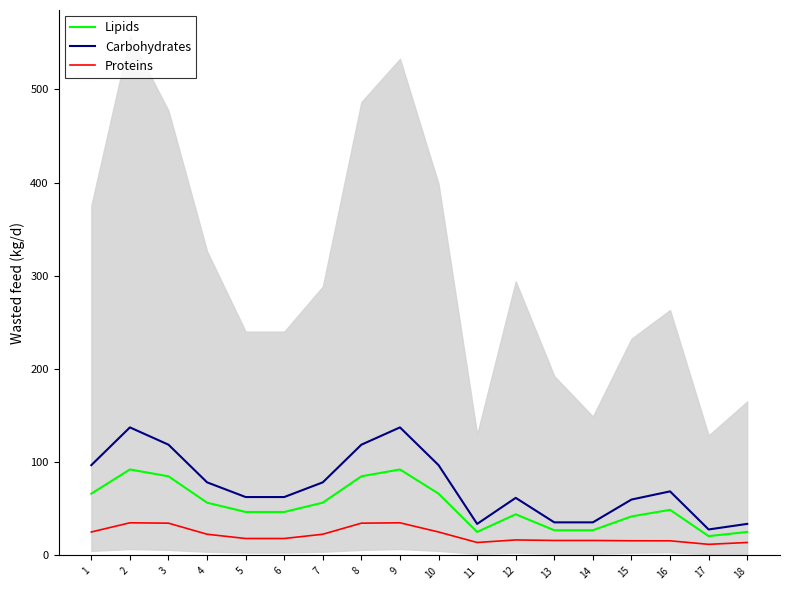

True or false: Lipids and Proteins intersect in this chart.

False